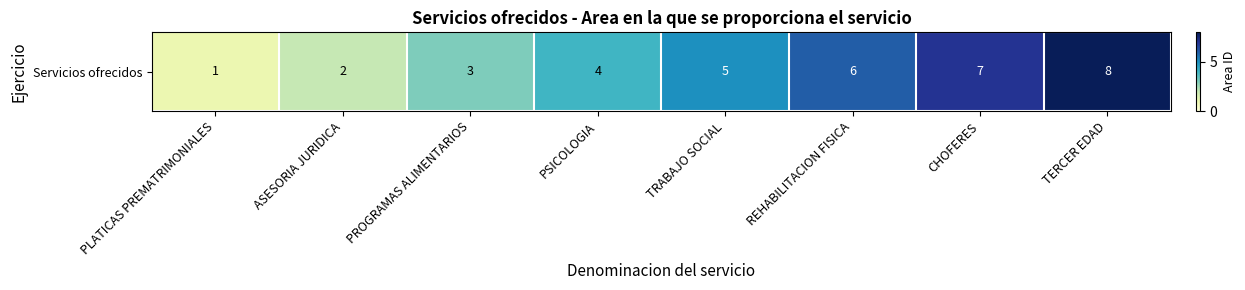

What is the average value?

4